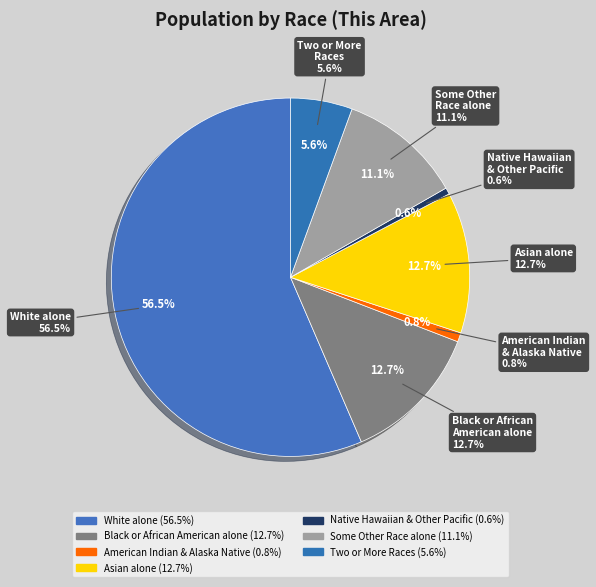

Rank the categories by value from lowest to highest.

Native Hawaiian and Other Pacific Islander, American Indian and Alaska Native, Two or More Races, Some Other Race alone, Black or African American alone, Asian alone, White alone